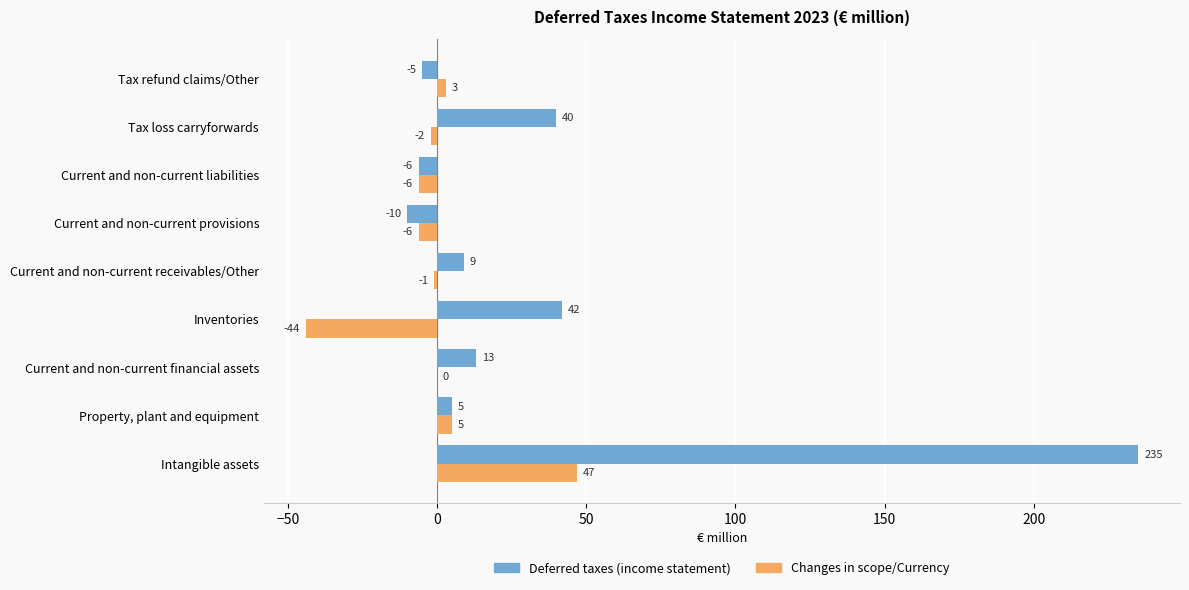

True or false: Changes in scope/Currency has a value of 3 at Tax refund claims/Other.

True